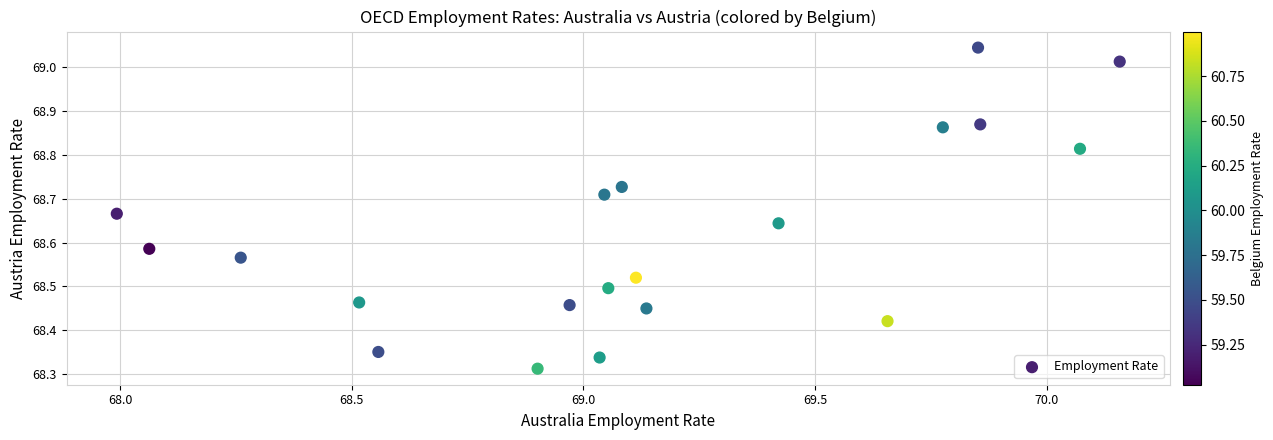

What is the range of X values (max minus min)?

2.2